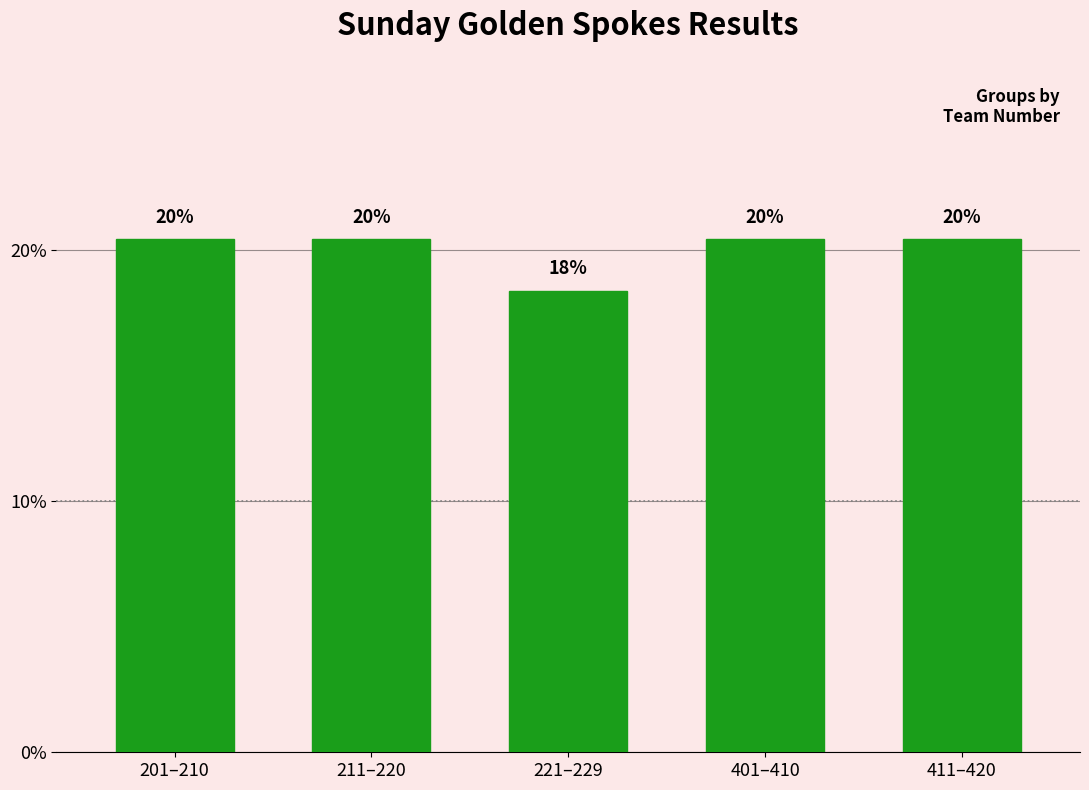

How many bars are there in total?

5